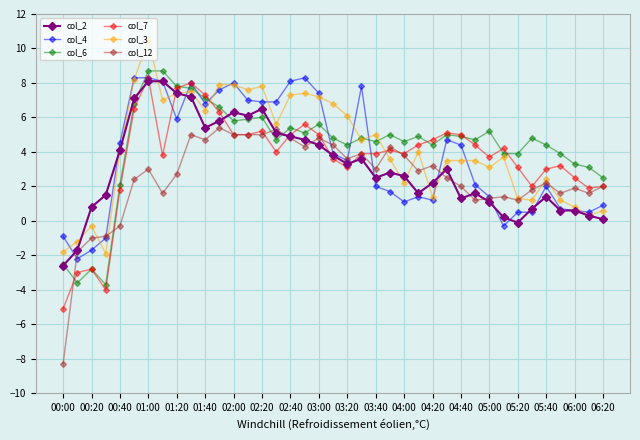

What is the value of the col_2 point at the 30th from the left?

1.6